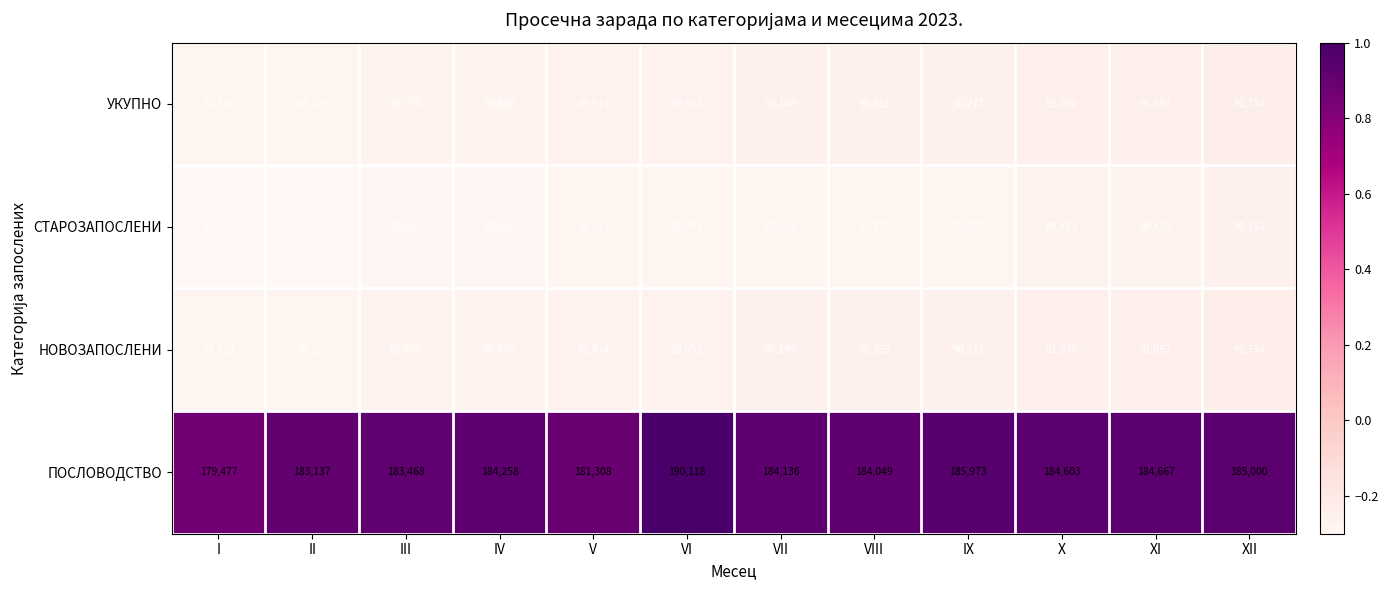

What is the difference between the НОВОЗАПОСЛЕНИ values at IX and IV?

1386